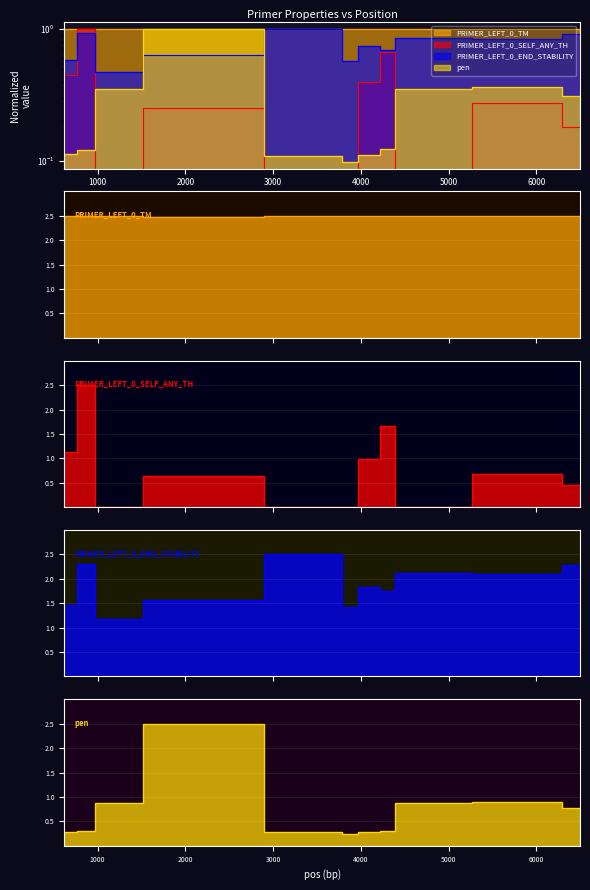

What is the value of the PRIMER_LEFT_0_TM point at the 7th from the left?

2.5